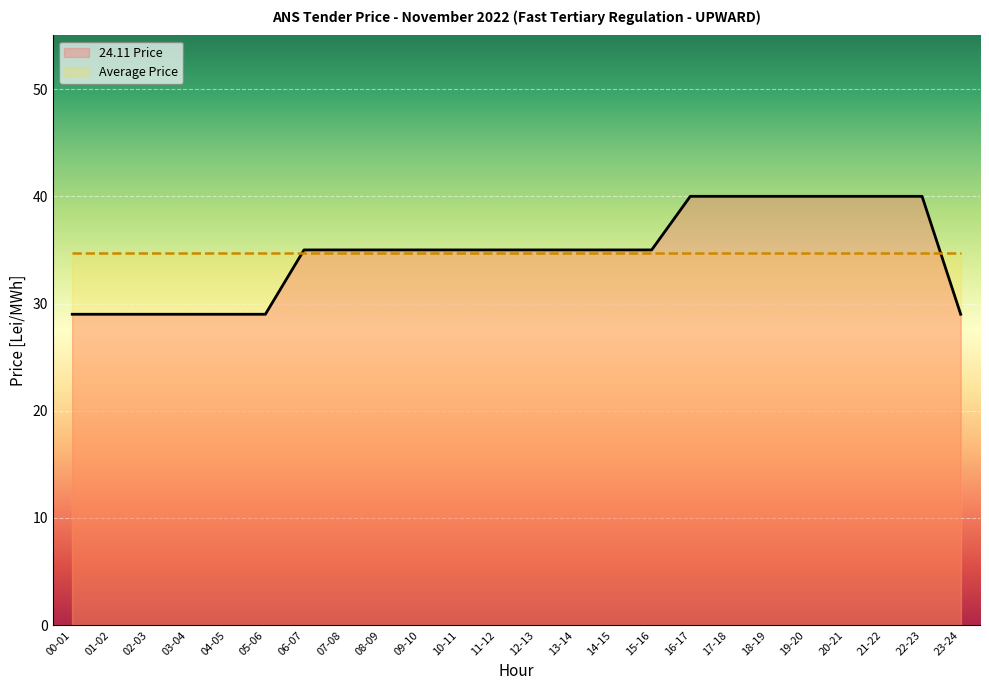

True or false: Average Price (line) has a value of 46.0 at 19-20.

False